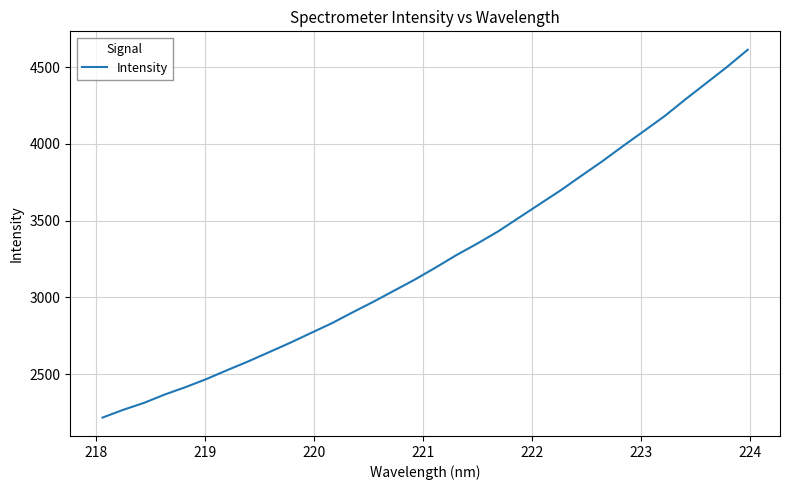

What is the difference between the maximum and minimum values?

2397.4